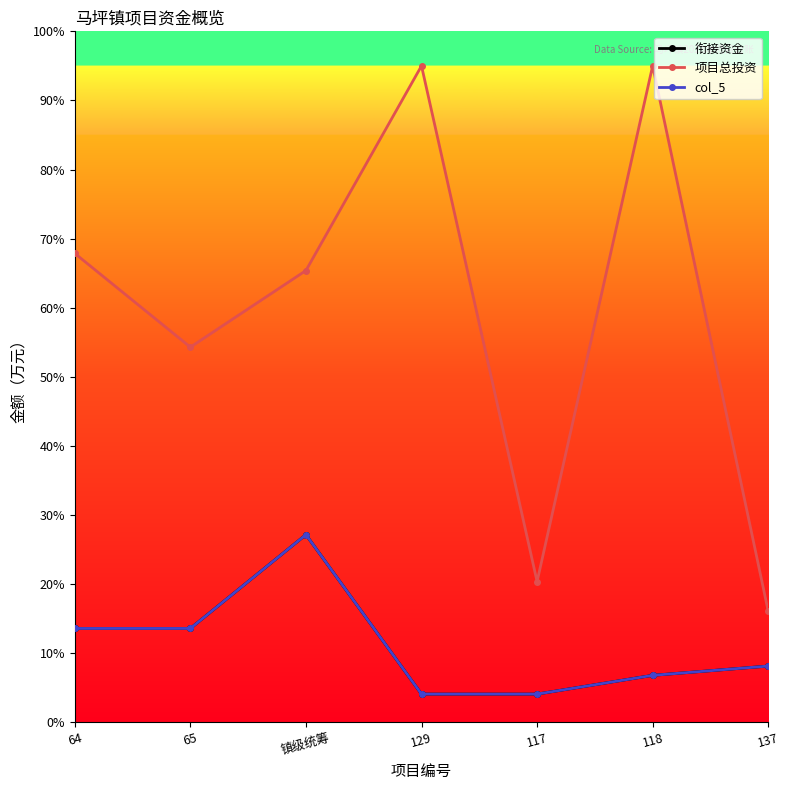

Where is the first local maximum for 衔接资金?

镇级统筹